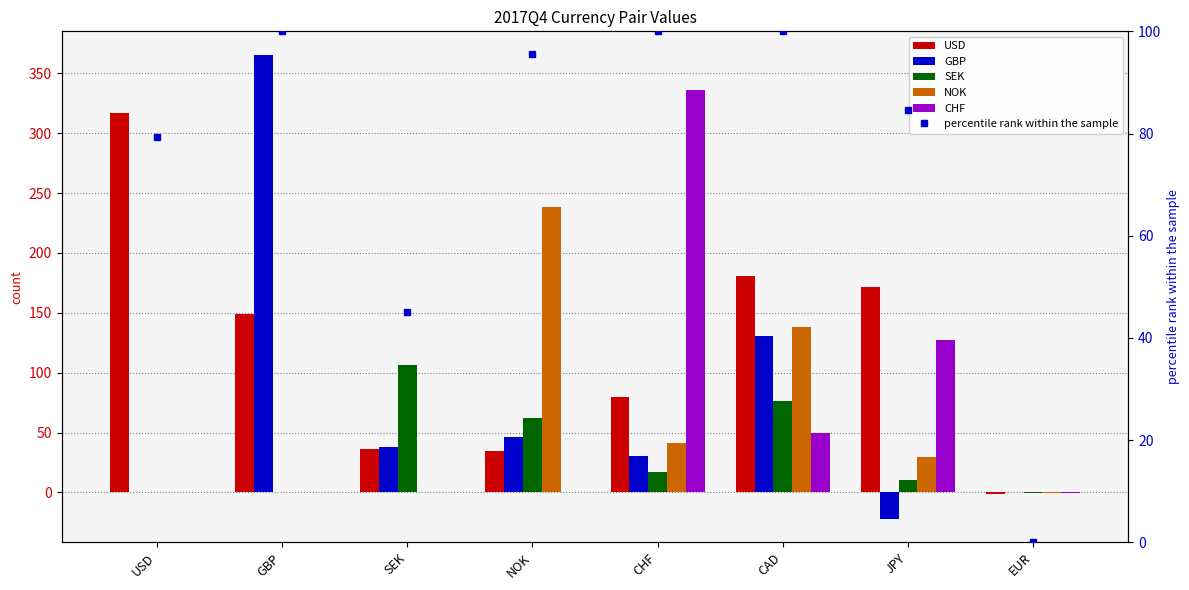

The value of NOK at CAD is 93.0. True or false?

False